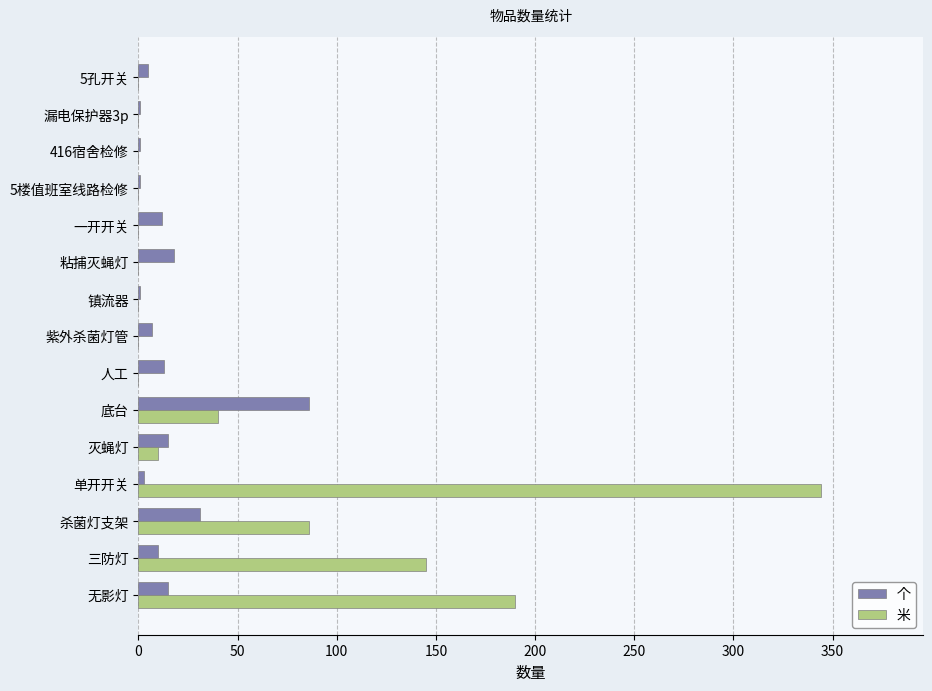

What is the highest value of the 个 series?

86